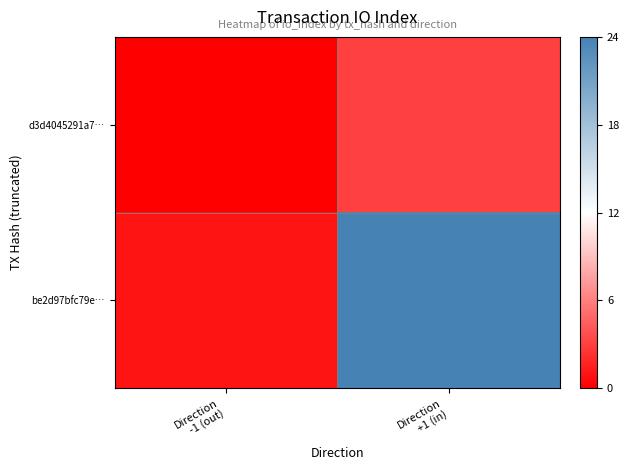

How many distinct data groups are displayed?

2